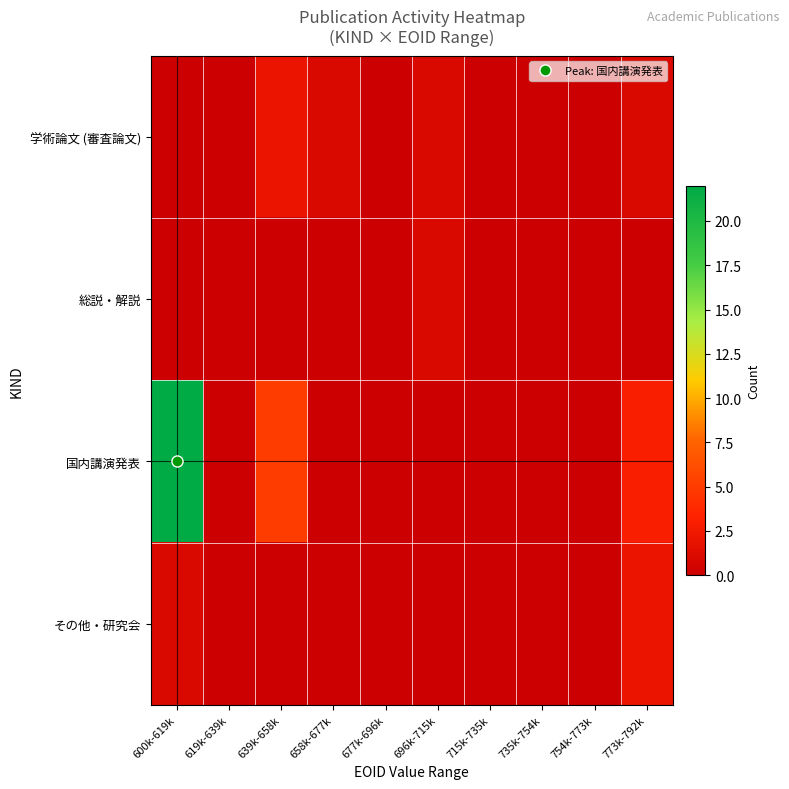

Reading right to left, transcribe all the data shown in this chart.

学術論文 (審査論文): 773k-792k=1	754k-773k=0	735k-754k=0	715k-735k=0	696k-715k=1	677k-696k=0	658k-677k=1	639k-658k=2	619k-639k=0	600k-619k=0
総説・解説: 773k-792k=0	754k-773k=0	735k-754k=0	715k-735k=0	696k-715k=1	677k-696k=0	658k-677k=0	639k-658k=0	619k-639k=0	600k-619k=0
国内講演発表: 773k-792k=3	754k-773k=0	735k-754k=0	715k-735k=0	696k-715k=0	677k-696k=0	658k-677k=0	639k-658k=5	619k-639k=0	600k-619k=22
その他・研究会: 773k-792k=2	754k-773k=0	735k-754k=0	715k-735k=0	696k-715k=0	677k-696k=0	658k-677k=0	639k-658k=0	619k-639k=0	600k-619k=1